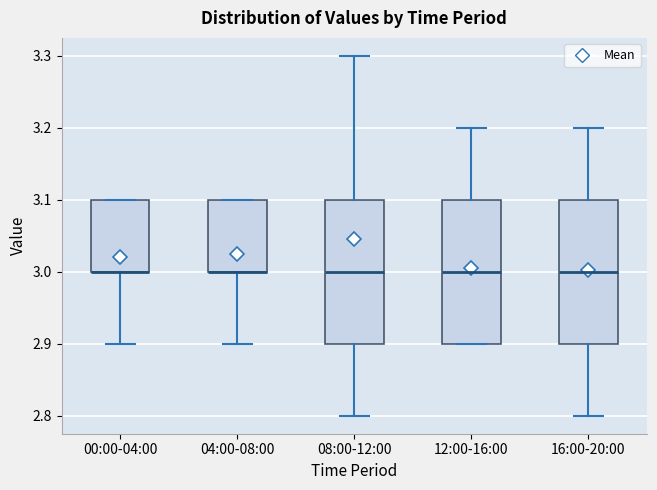

Reading left to right, transcribe this box plot: for each box, give where its median line is, the range the box spans, and where its two whiskers end, as read against the y-axis. The values are not printed on the chart, so give them approximately, as read against the axis.

00:00-04:00: median 3.0 (drawn on the box's lower edge), box 3.0 to 3.1, whiskers 2.9 to 3.1
04:00-08:00: median 3.0 (drawn on the box's lower edge), box 3.0 to 3.1, whiskers 2.9 to 3.1
08:00-12:00: median 3.0, box 2.9 to 3.1, whiskers 2.8 to 3.3
12:00-16:00: median 3.0, box 2.9 to 3.1, whiskers 2.9 to 3.2
16:00-20:00: median 3.0, box 2.9 to 3.1, whiskers 2.8 to 3.2